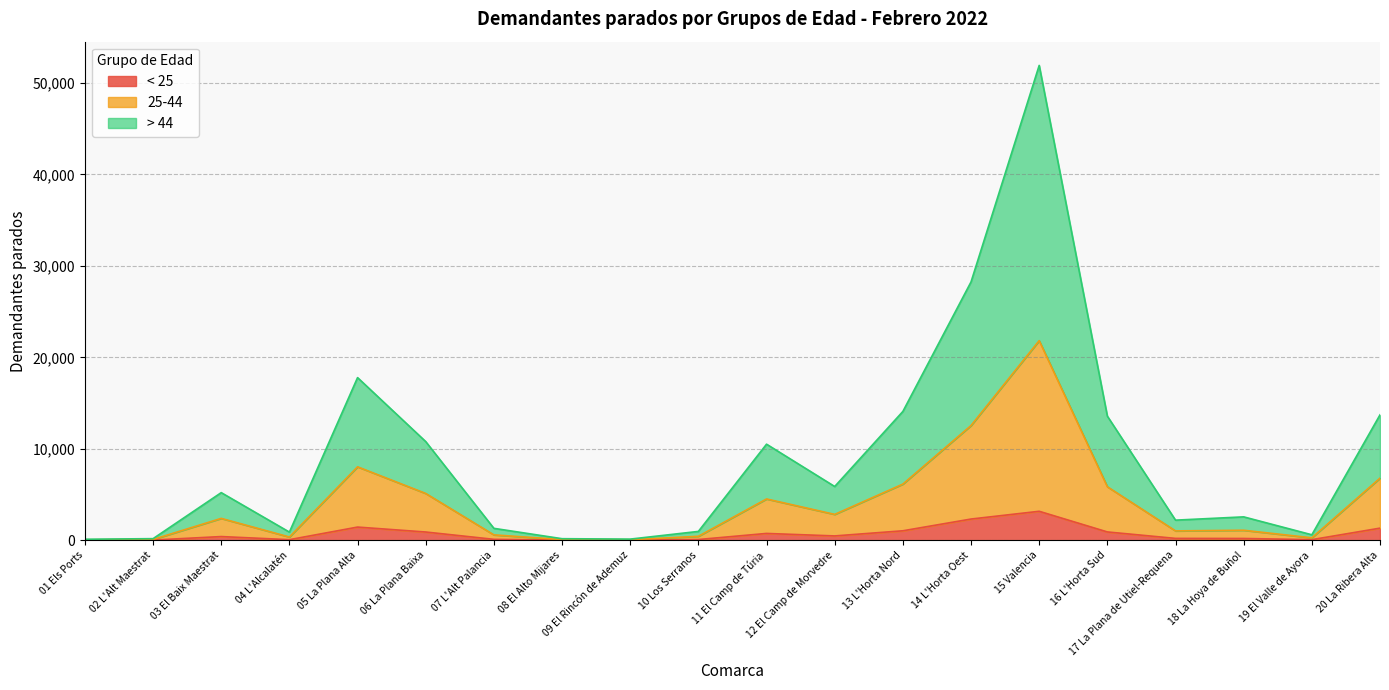

At which category is the sum across all series the highest?

15 Valencia